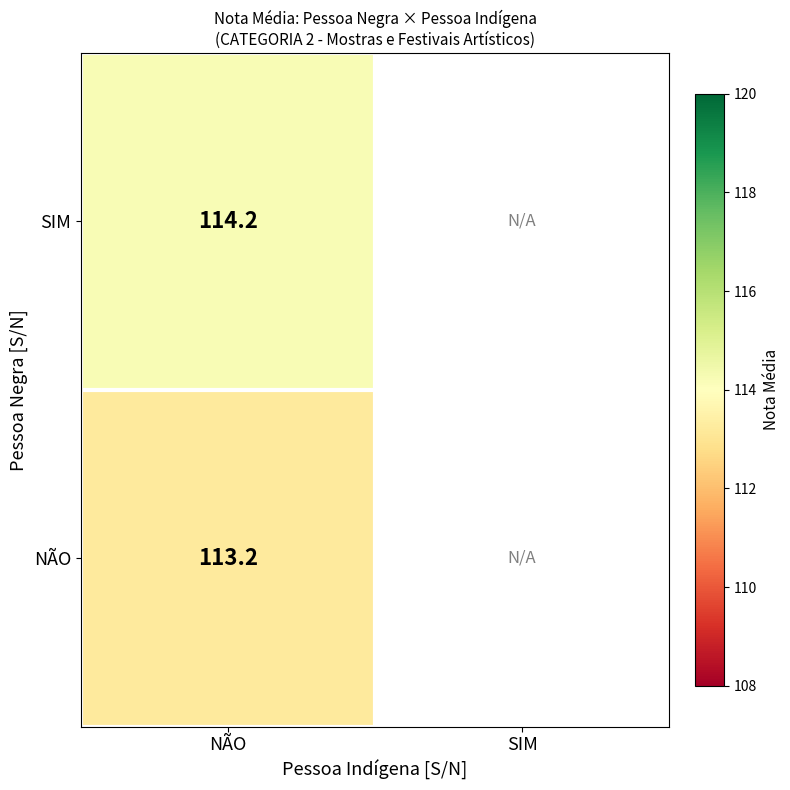

The value of SIM at NÃO is 114.2. True or false?

True